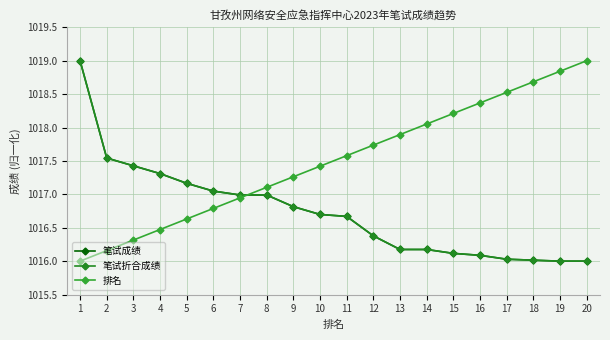

Is this an area chart (filled region under the line)?

No